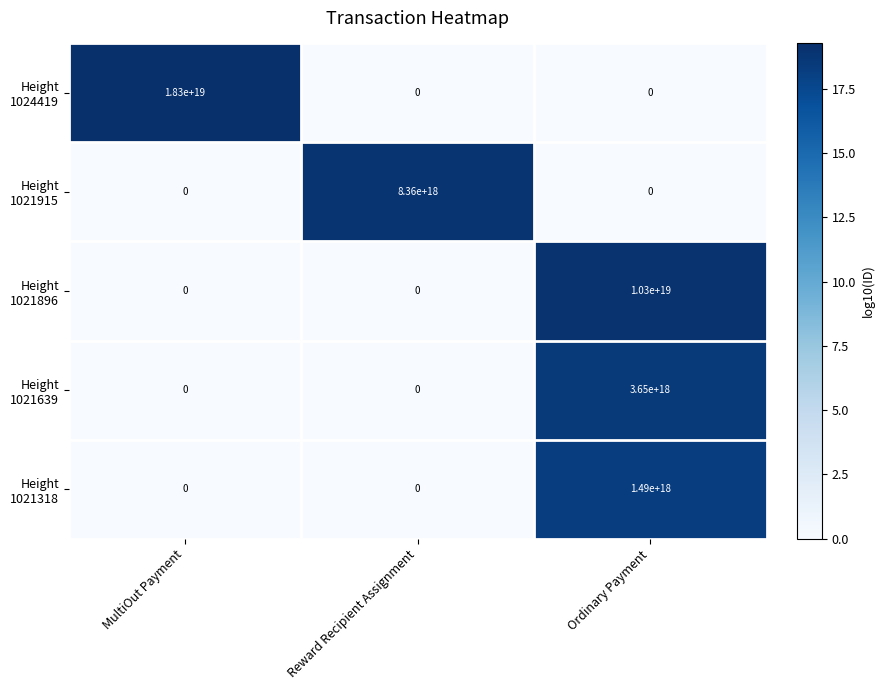

At which category is the sum across all series the highest?

MultiOut Payment